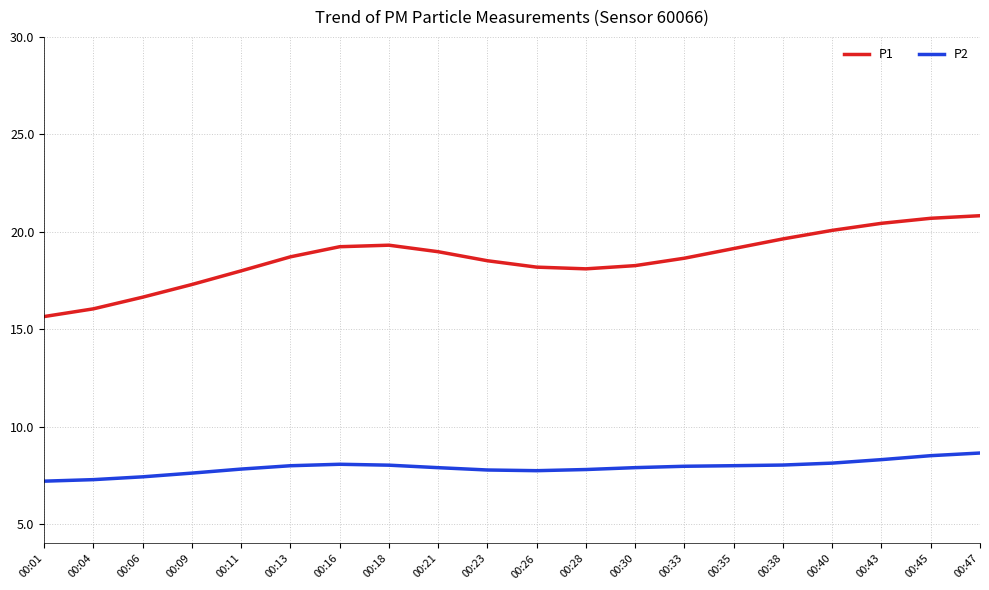

True or false: P1 has more than 2 interior local peaks.

False